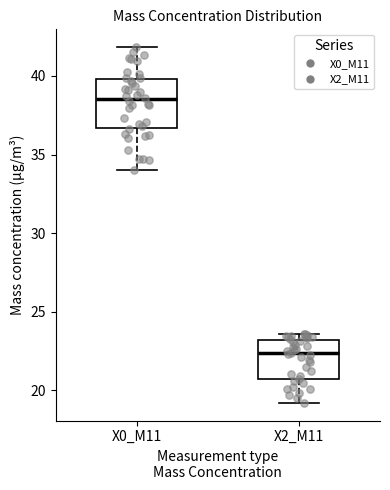

Where is the upper edge of the box for X0_M11 on the y-axis? The values are not printed on the chart, so give them approximately, as read against the axis.

40.0